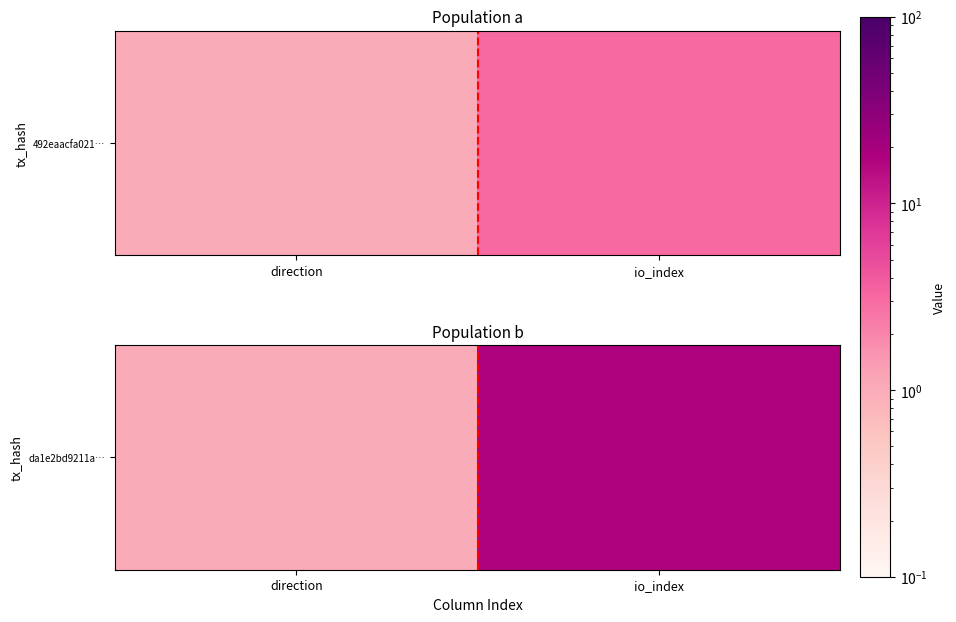

Reading left to right, what are all the values shown in this chart?

direction=1	io_index=17